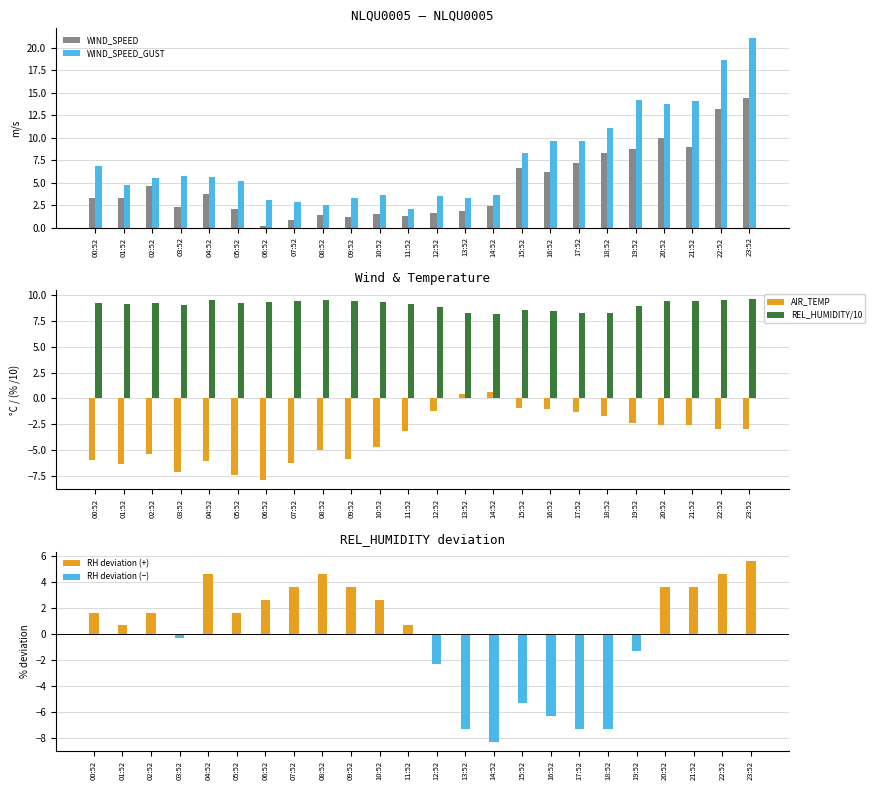

The WIND_SPEED series shows 3.3 at 00:52. True or false?

True